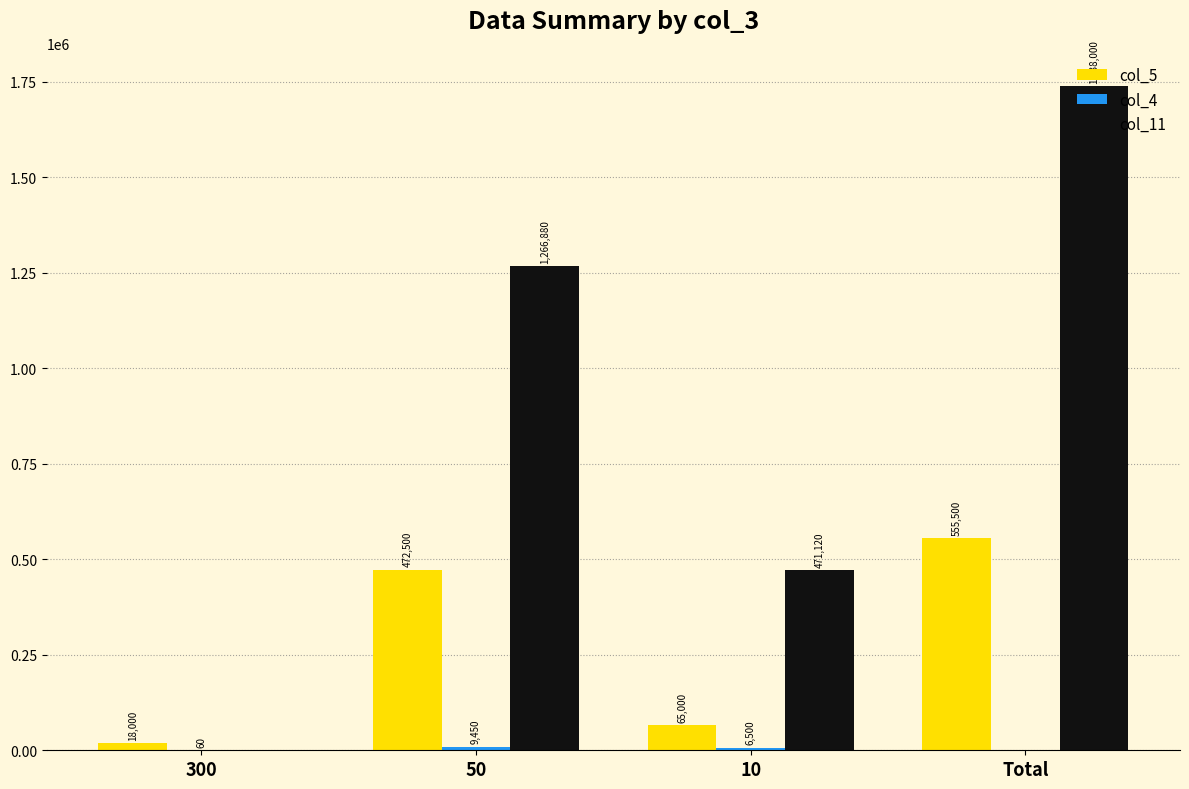

Which series changed the most between 300 and Total?

col_11